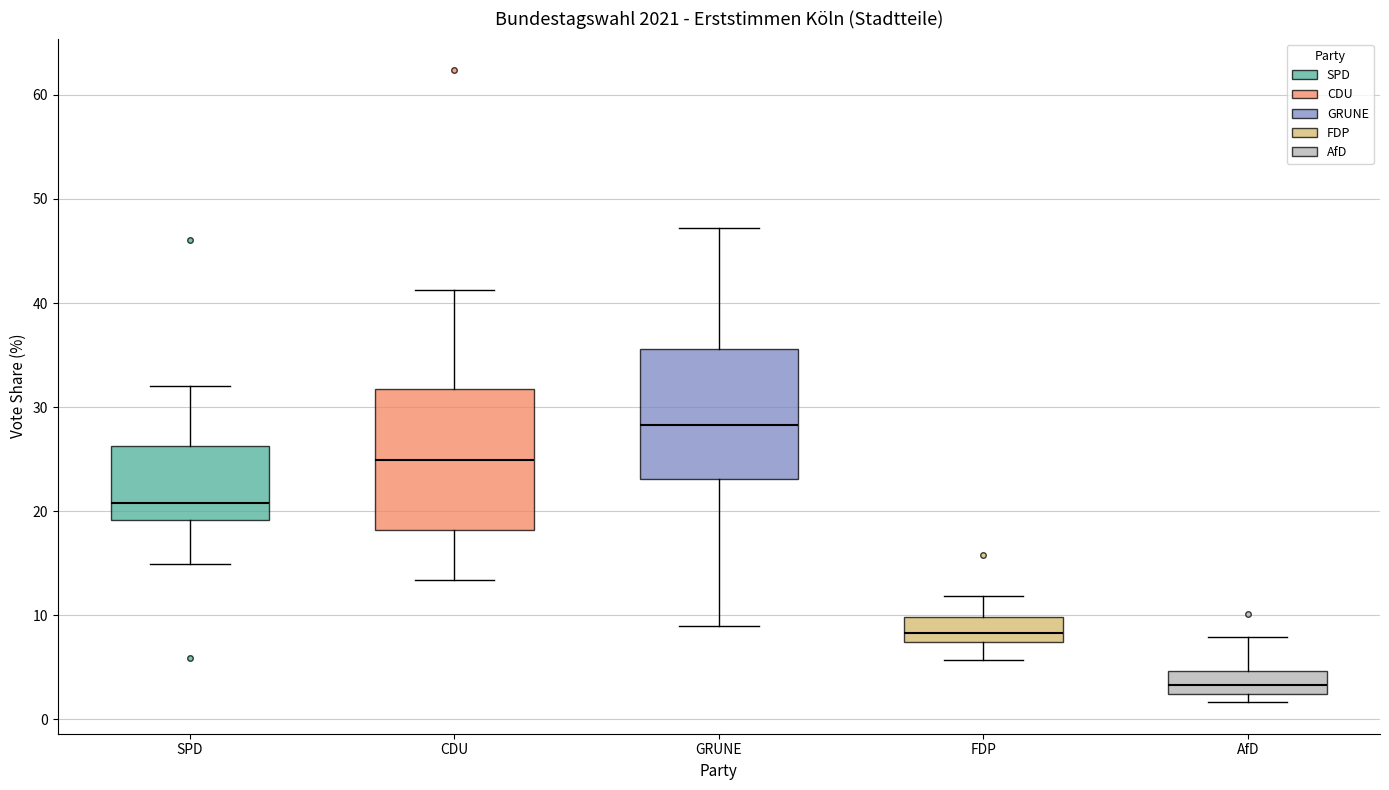

Where does the lower whisker of the box for CDU end on the y-axis? The values are not printed on the chart, so give them approximately, as read against the axis.

13